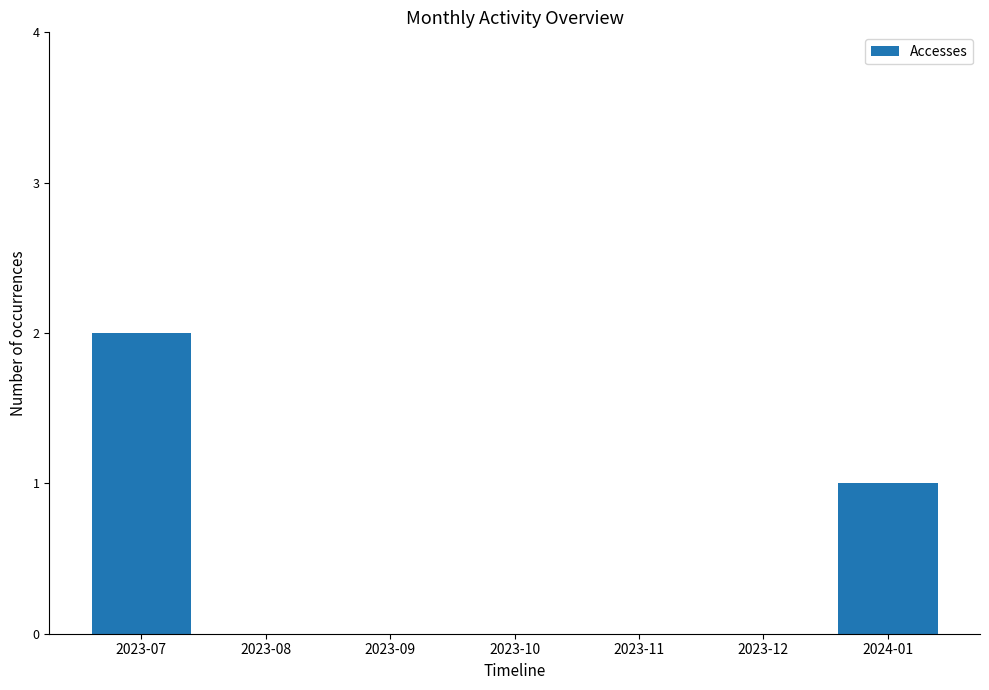

How many categories are shown in the chart?

7